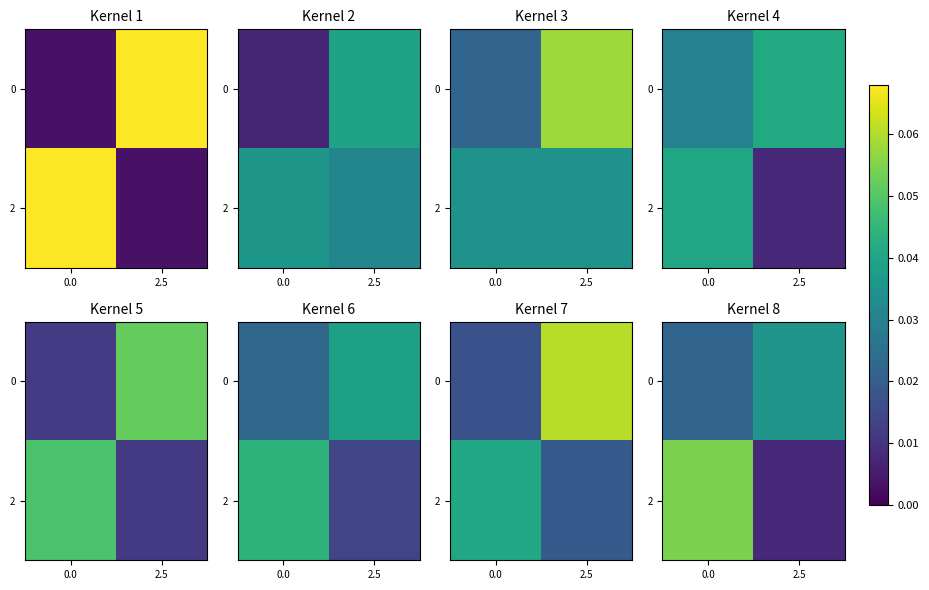

Which series has the largest range (max minus min)?

2